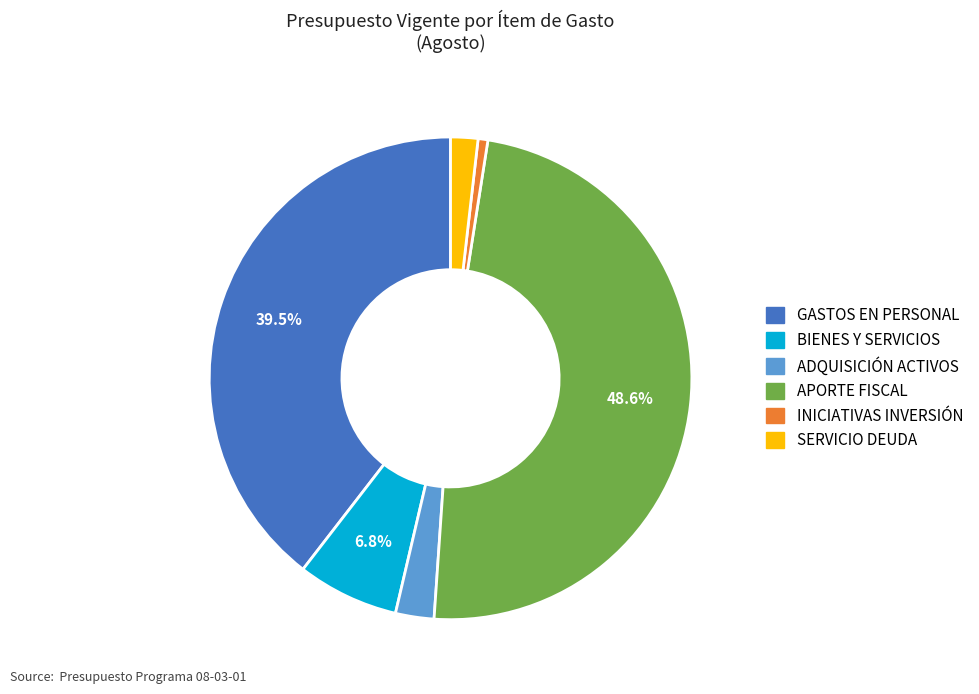

Is there a majority slice in this chart?

No